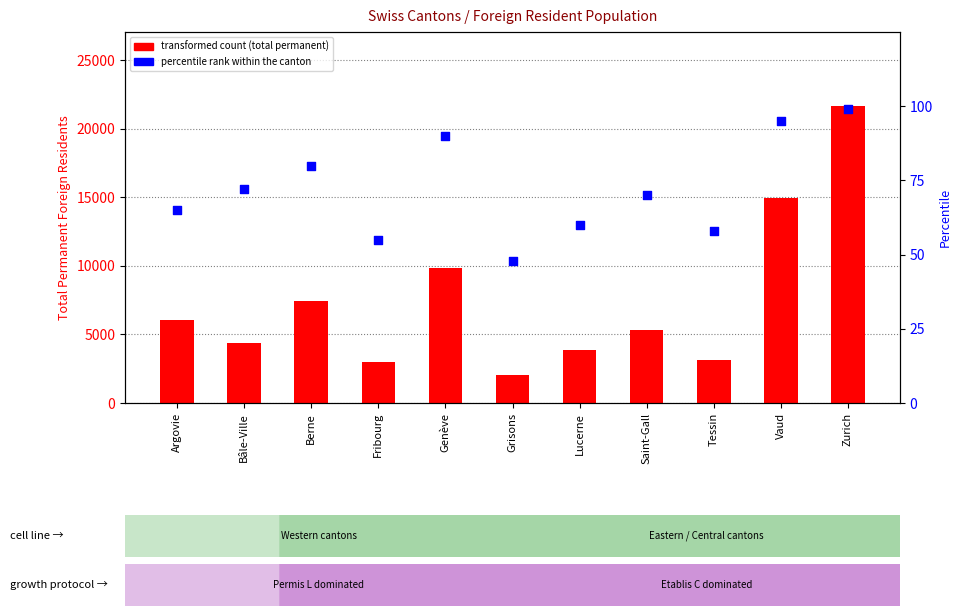

Which series contains the highest Y value?

Total permanent foreign residents